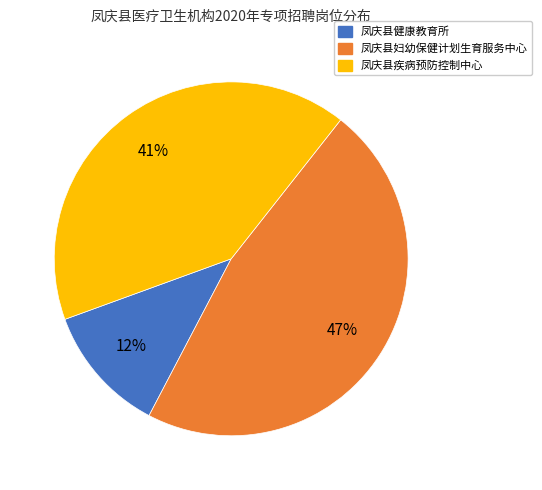

The 凤庆县疾病预防控制中心 slice represents 51% of the pie. True or false?

False